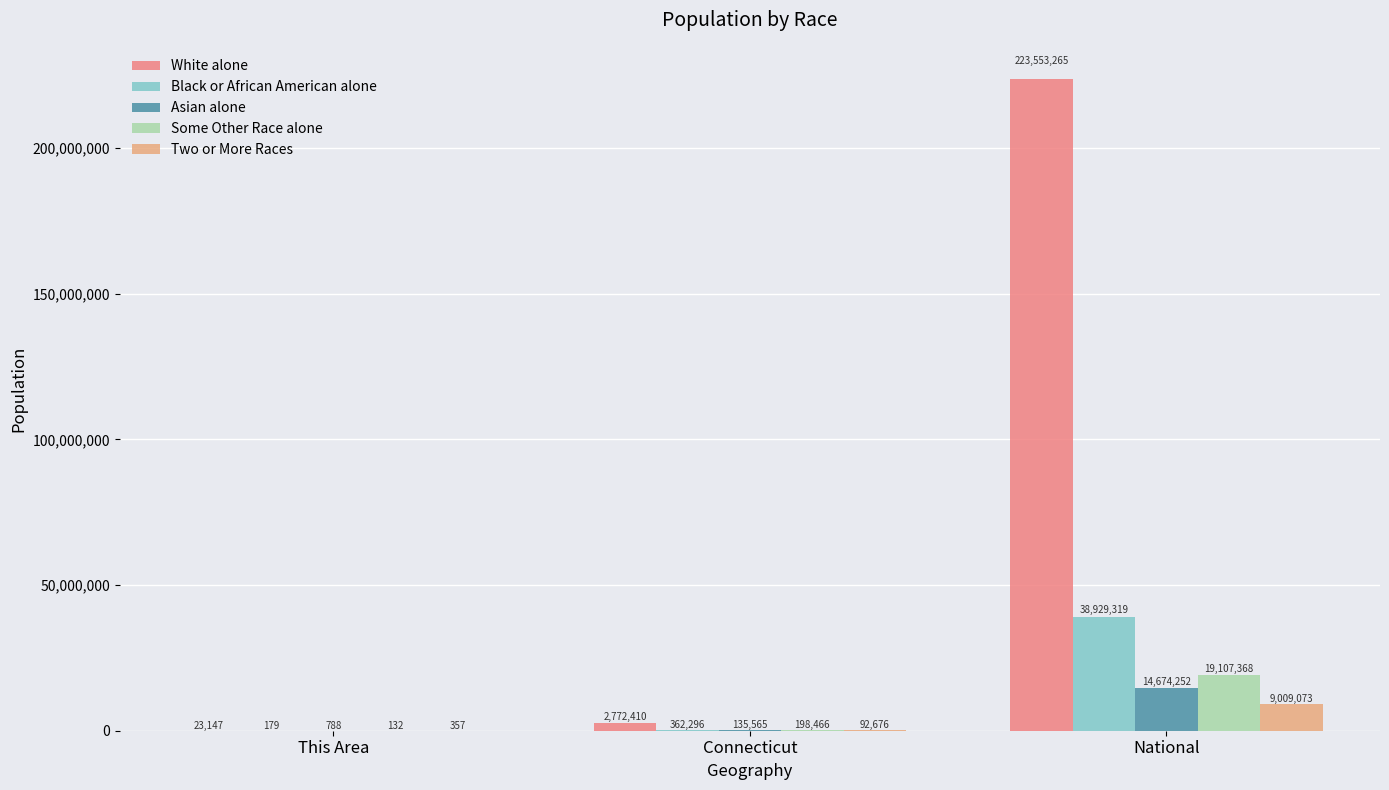

The value of White alone at National is 223553265. True or false?

True